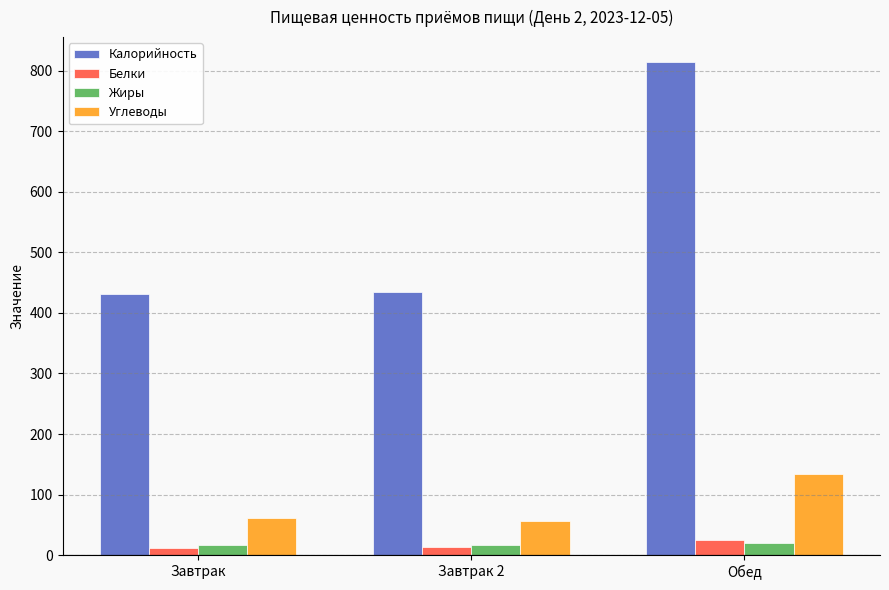

At how many categories does at least one series exceed 112?

3